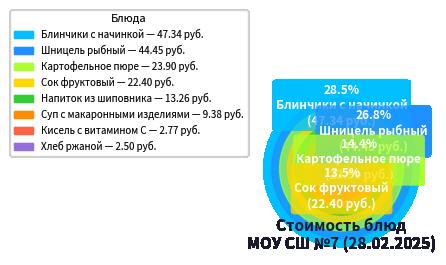

What percentage do Картофельное пюре and Суп с макаронными изделиями together represent?

20.0%